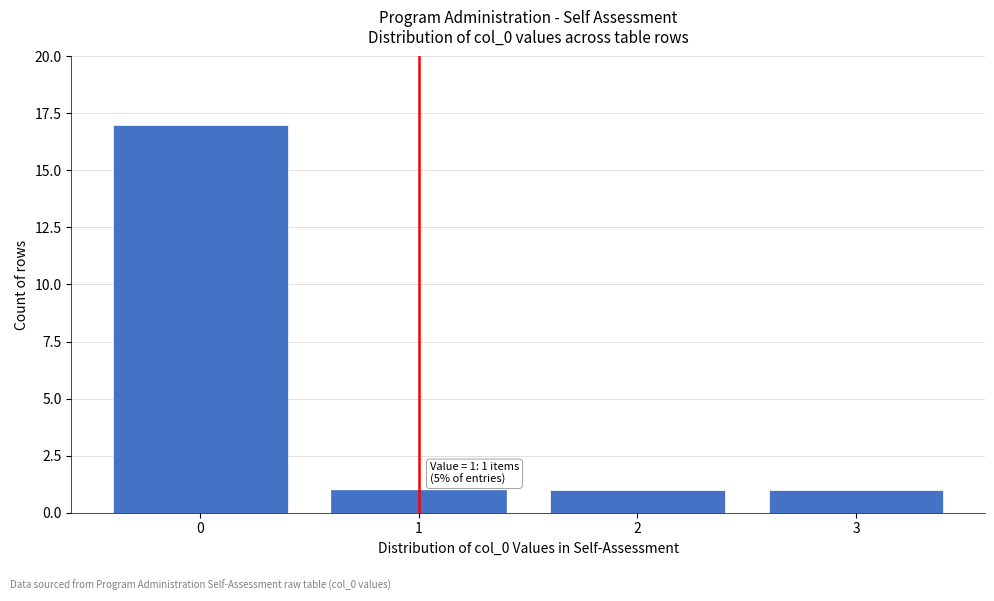

Which range on the x-axis has the tallest bar?

-0.5 to 0.5